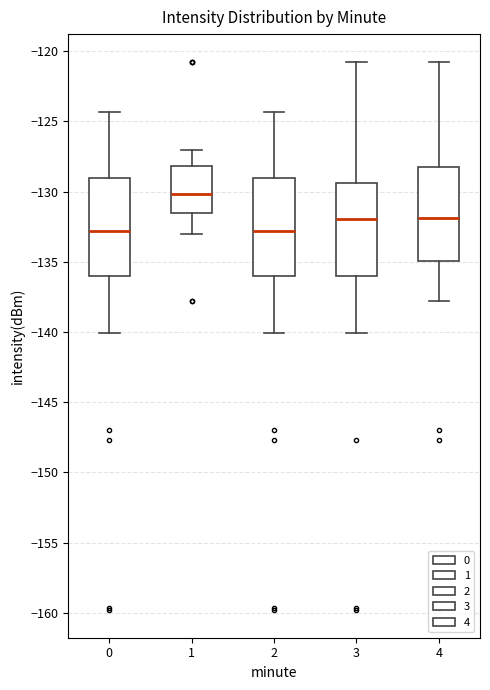

Which box has the highest median line?

1